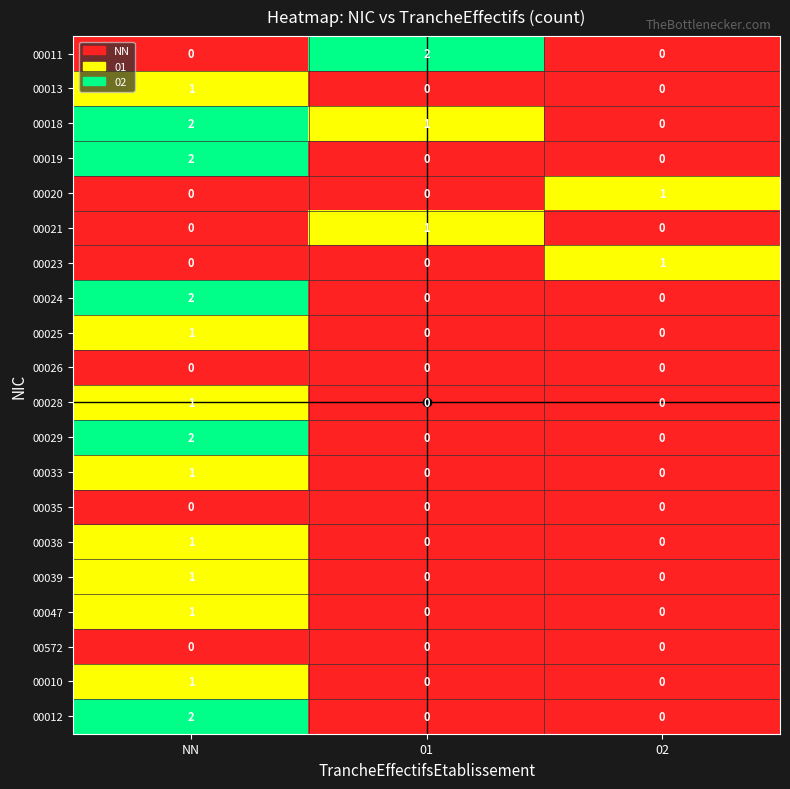

How many 00012 values are between 0 and 2?

3